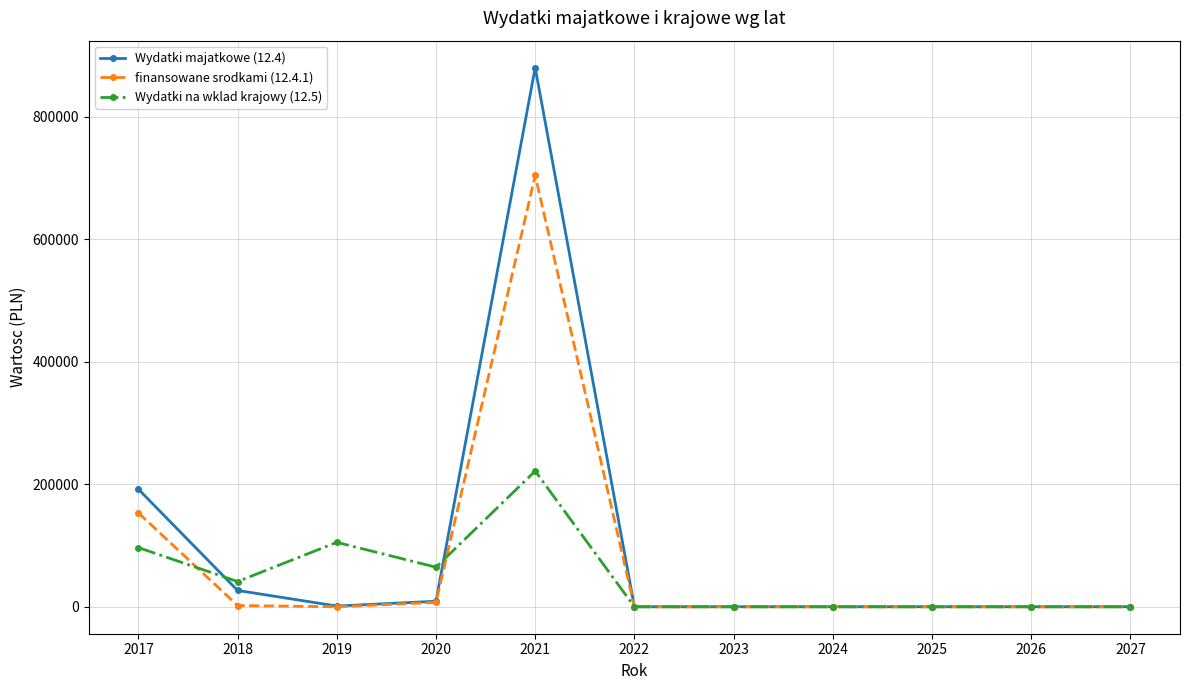

What are all the series names shown in the legend?

Wydatki majatkowe (12.4), finansowane srodkami (12.4.1), Wydatki na wklad krajowy (12.5)